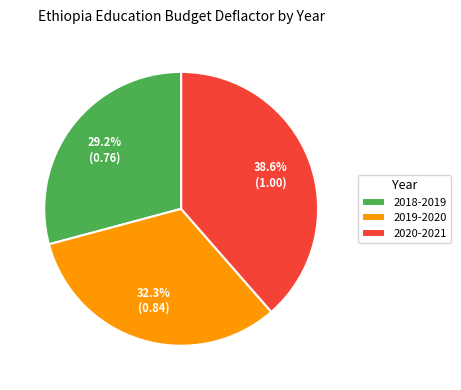

To the nearest percent, what is the difference between the largest and smallest slice percentages?

9%